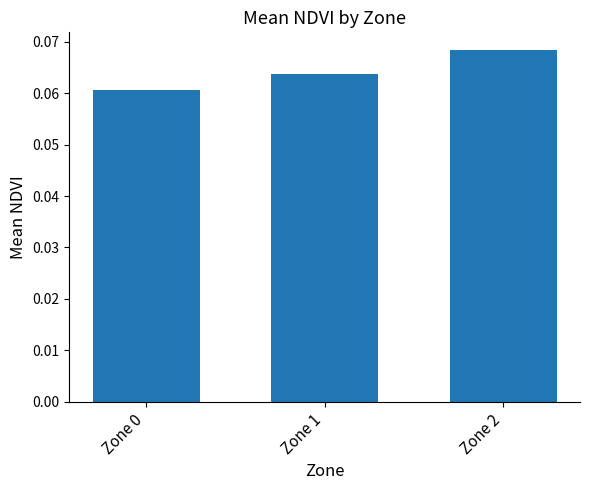

At which category does the chart reach its peak across all series?

Zone 2